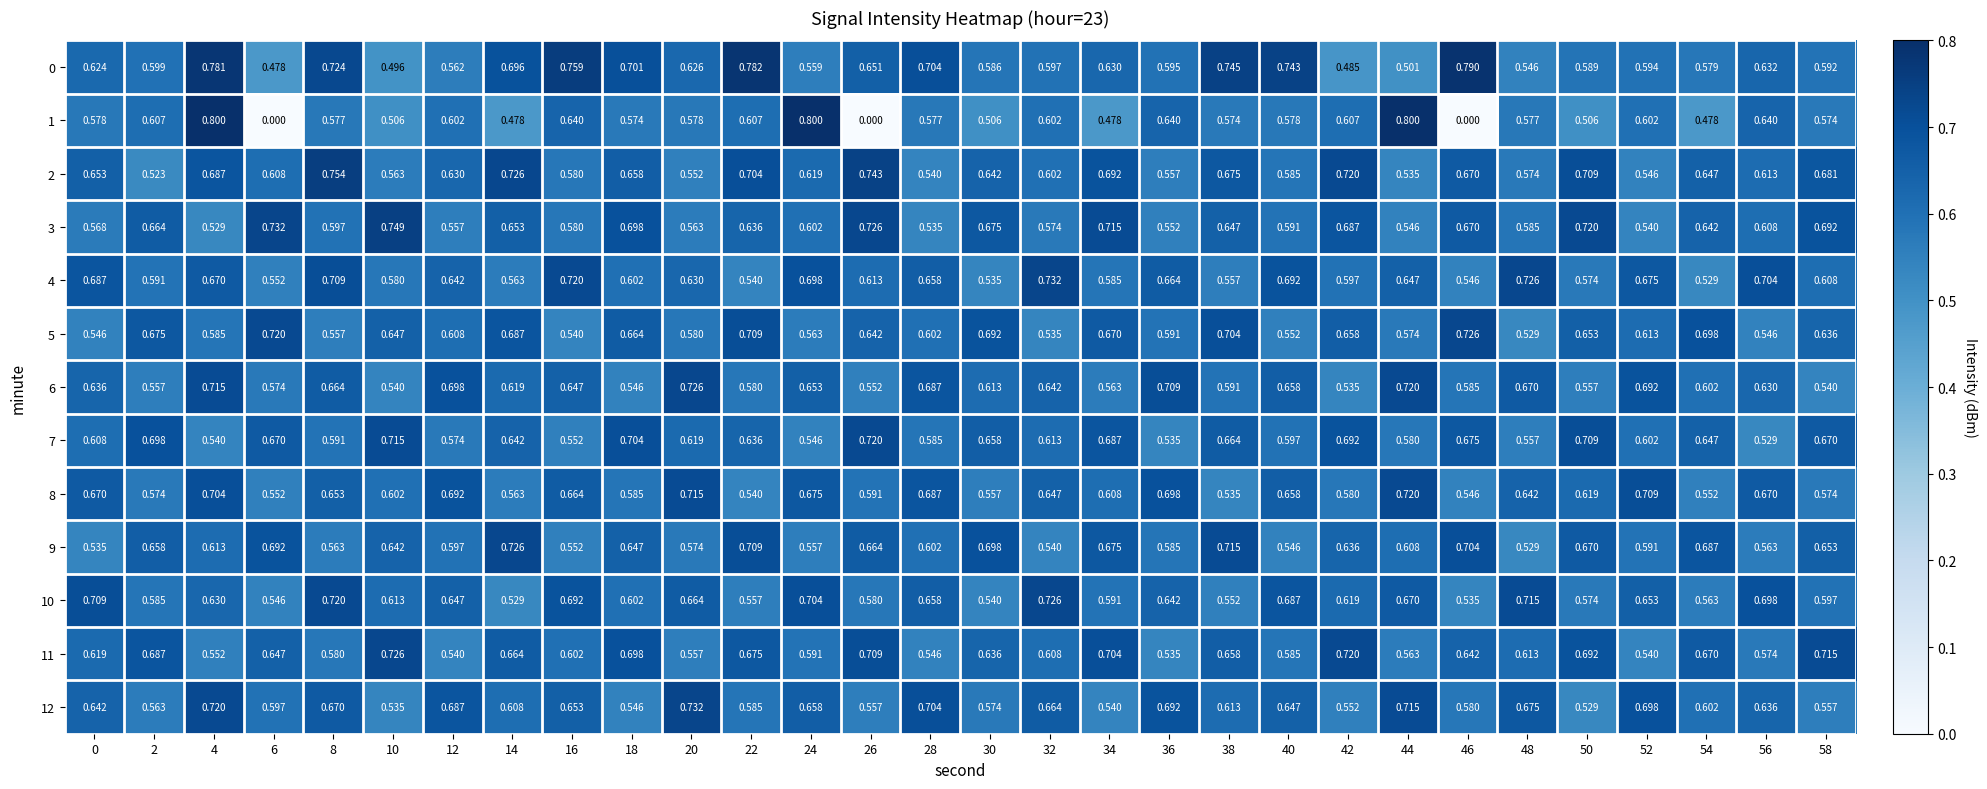

Is the value of 9 at 26 greater than the value of 2 at 50?

No